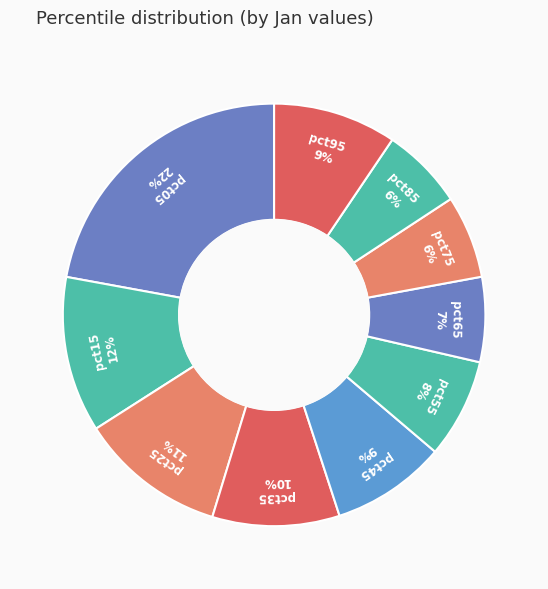

How many segments does this pie chart have?

10